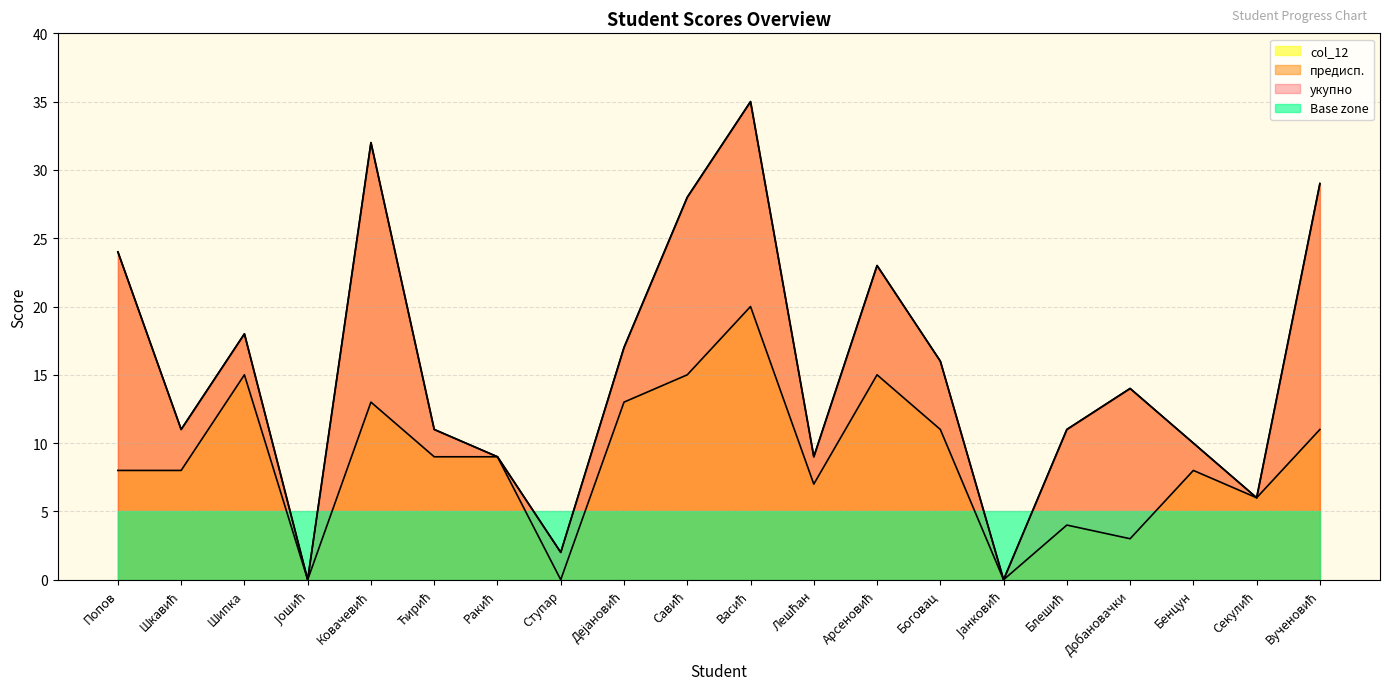

Where does the укупно series first go above 14?

Попов